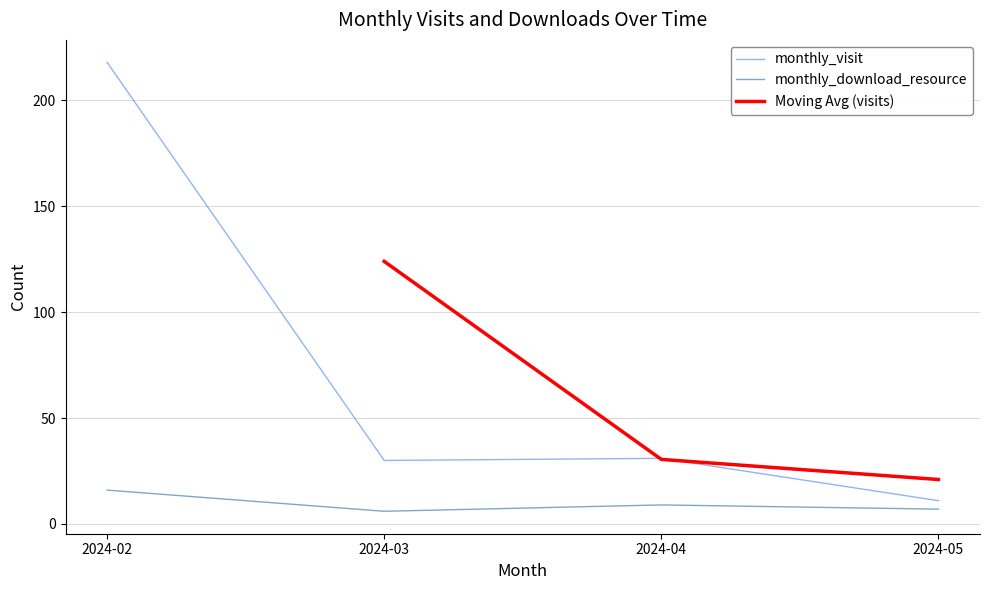

Between 2024-04 and 2024-05, which is larger?

2024-04